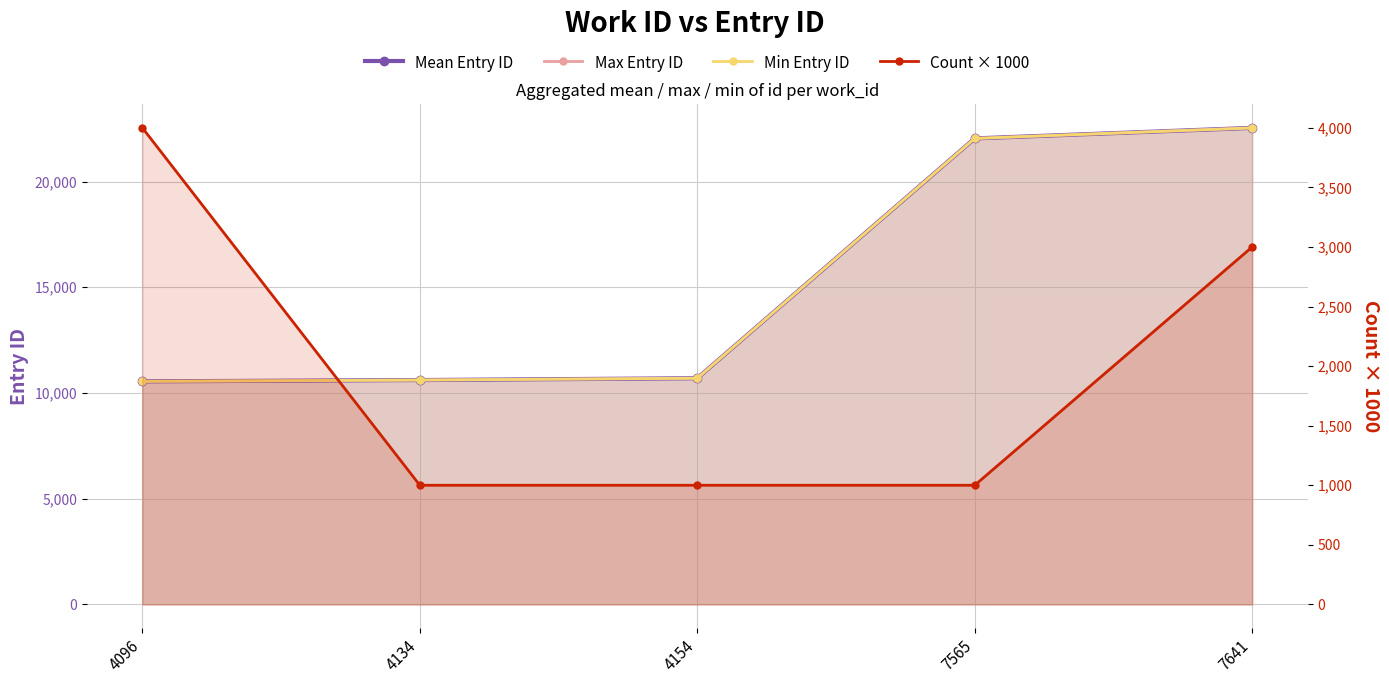

Count the number of data series in this chart.

4